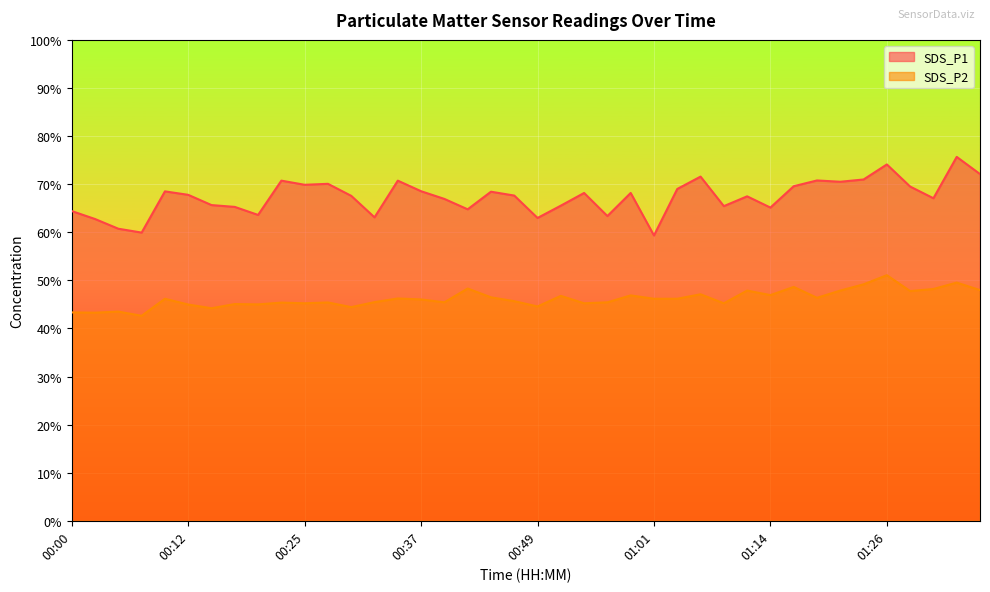

True or false: SDS_P2 and SDS_P1 cross at least once.

False